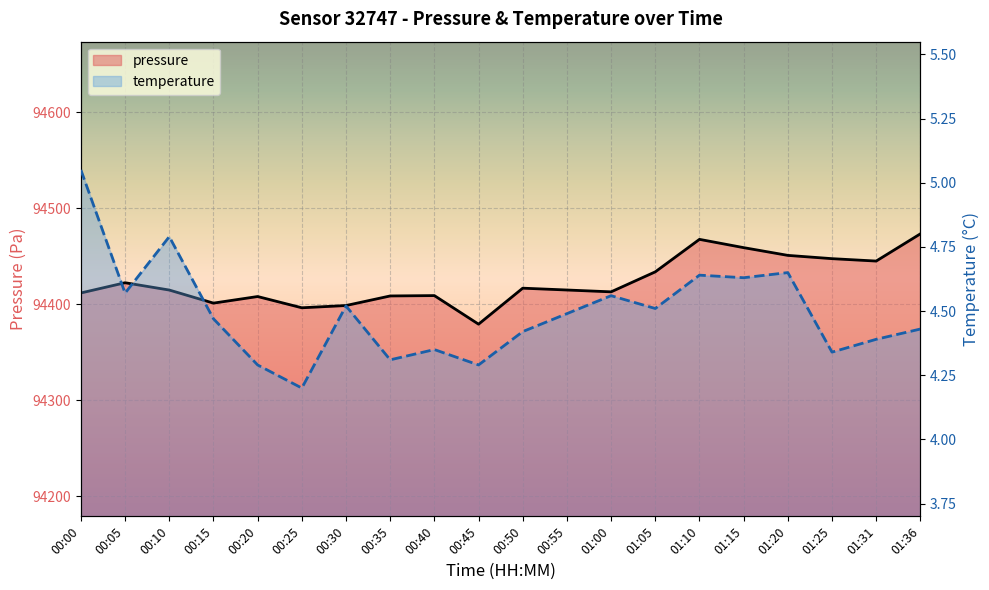

What is the highest value of the pressure series?

94473.3